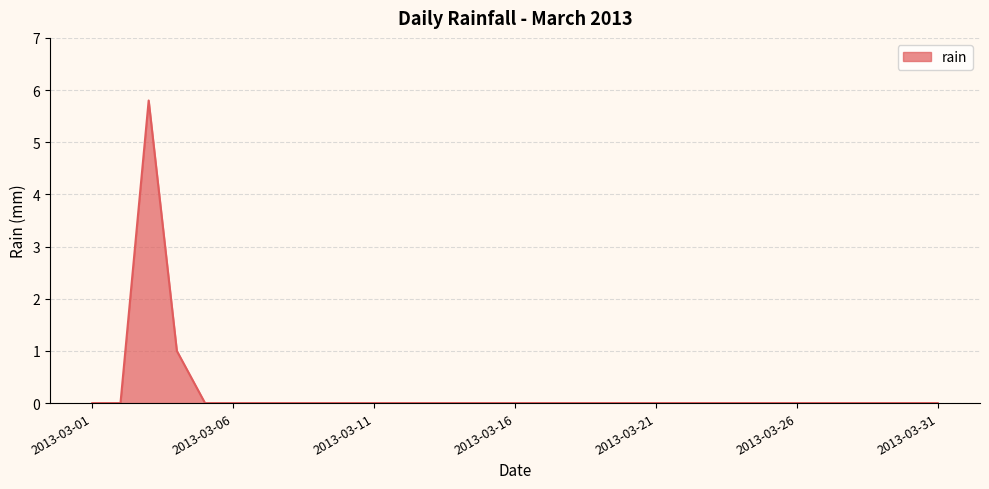

What is the difference between the maximum and minimum values?

5.8